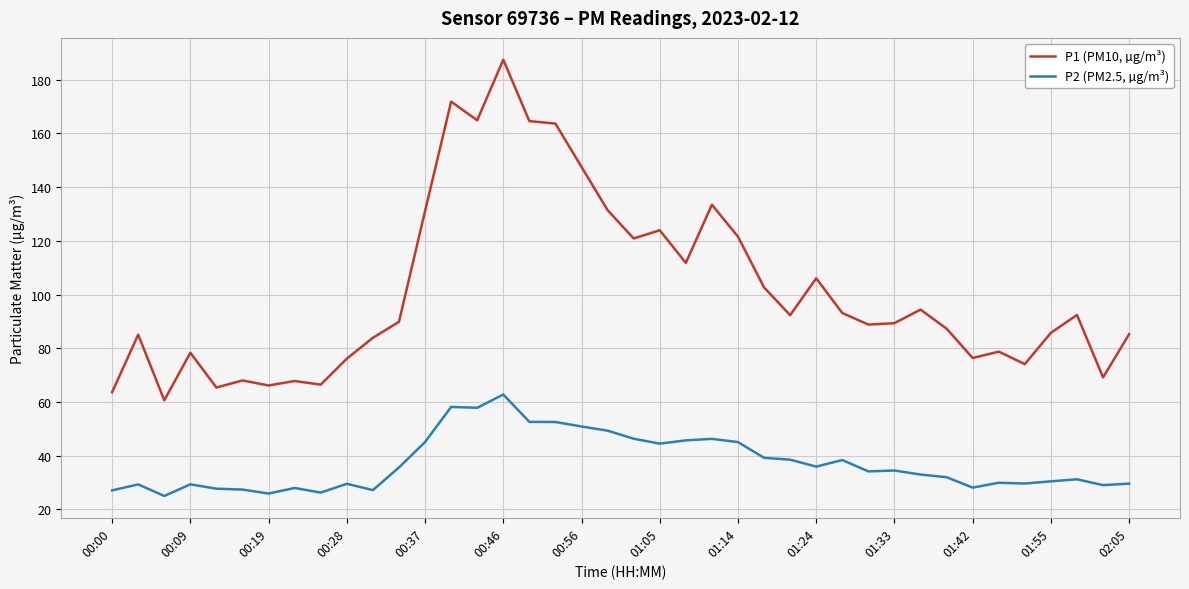

True or false: P1 (PM10, µg/m³) and P2 (PM2.5, µg/m³) intersect in this chart.

False